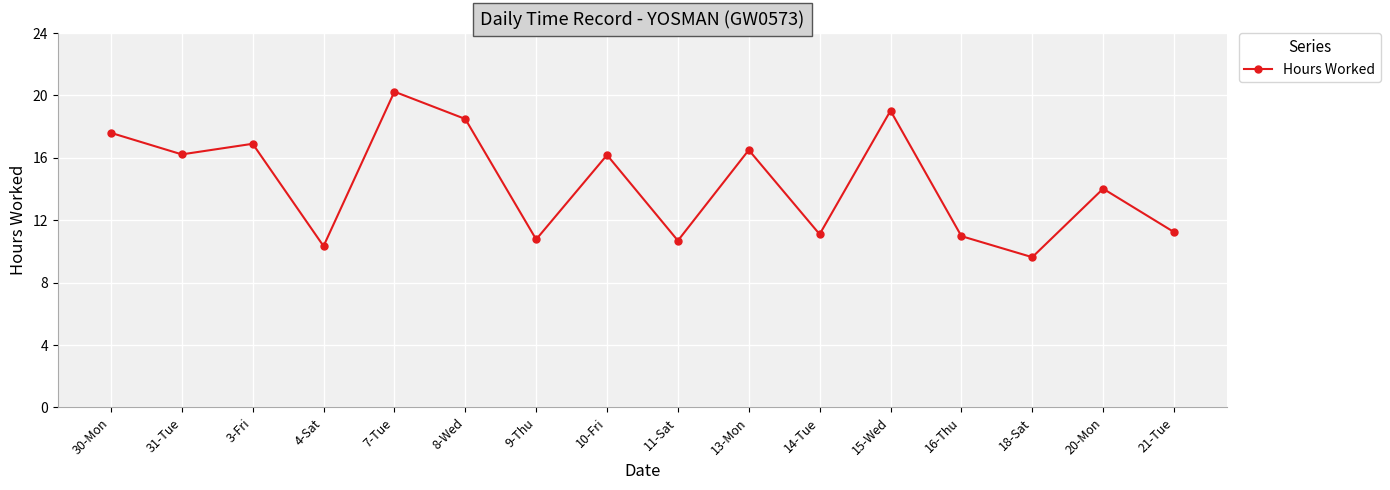

What is the label of the 12th point from the left?

15-Wed